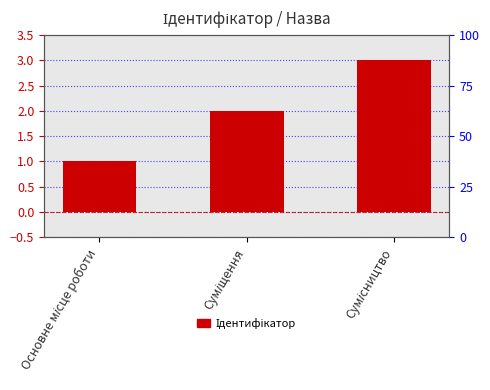

Reading left to right, what are all the values shown in this chart?

1	2	3